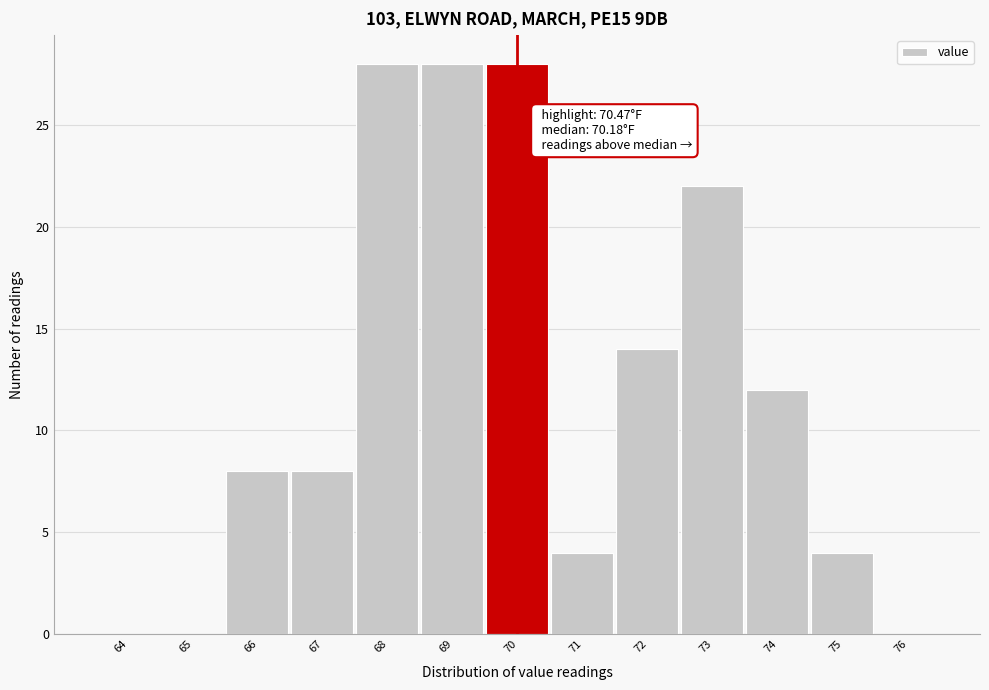

Reading right to left, what are all the values shown in this chart?

76=0	75=4	74=12	73=22	72=14	71=4	70=28	69=28	68=28	67=8	66=8	65=0	64=0